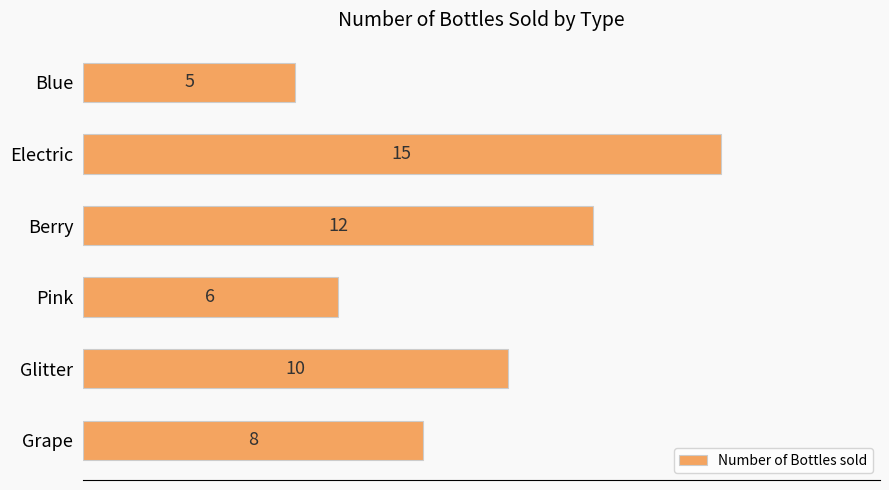

What is the maximum value shown in the chart?

15